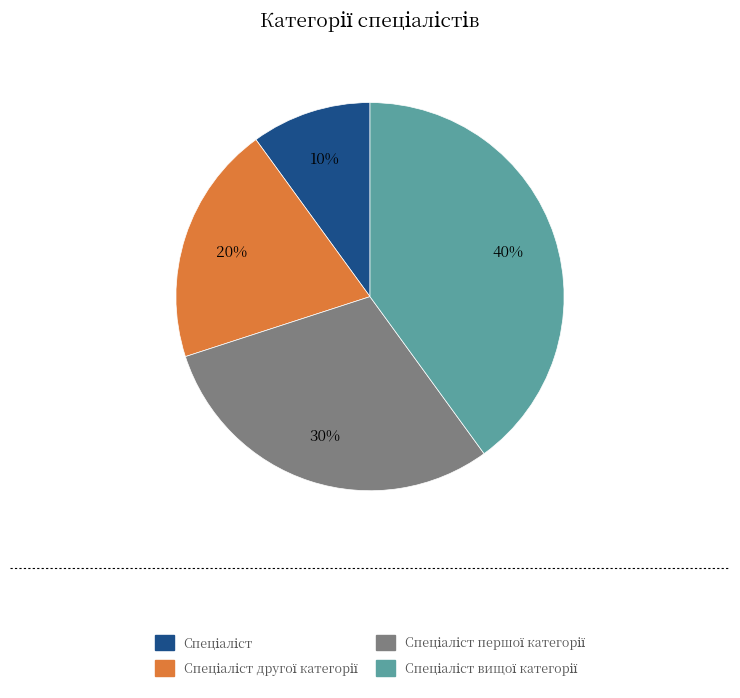

Is there a majority slice in this chart?

No